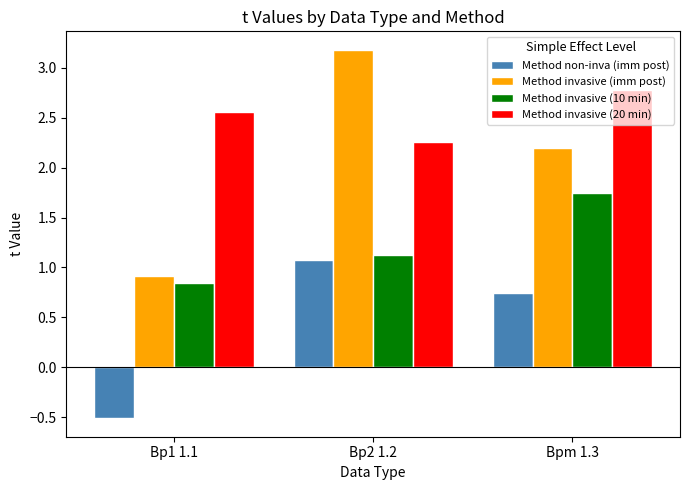

What is the total value across all series at Bpm 1.3?

7.5